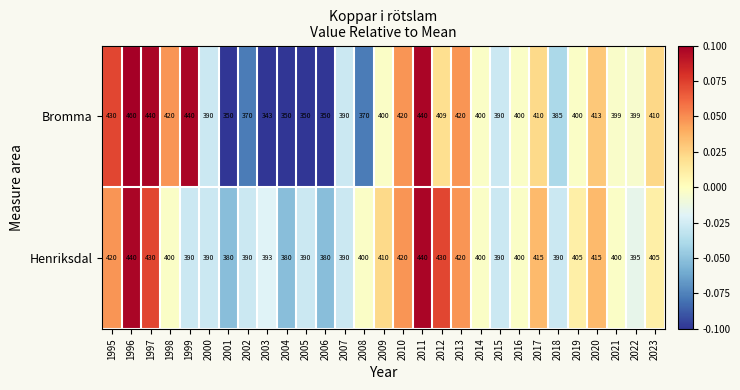

Is it true that Henriksdal equals 116 at 2017?

False